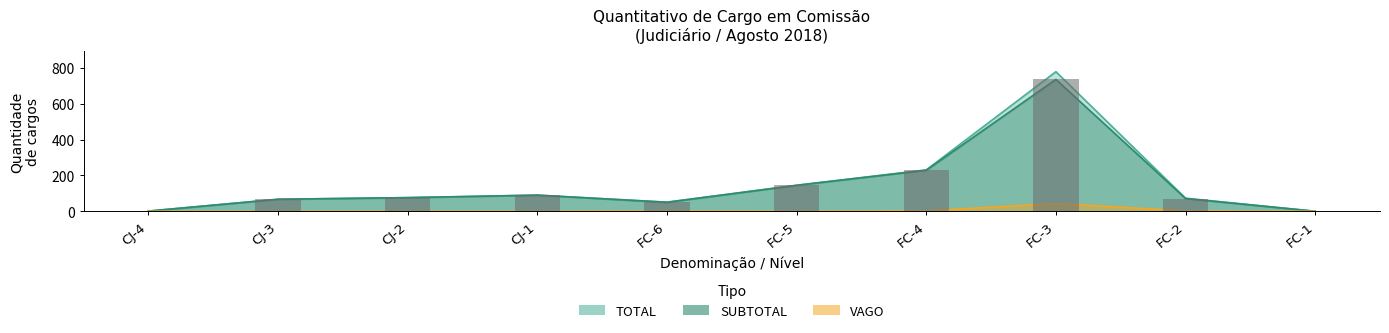

What is the label of the 7th bar from the right?

CJ-1